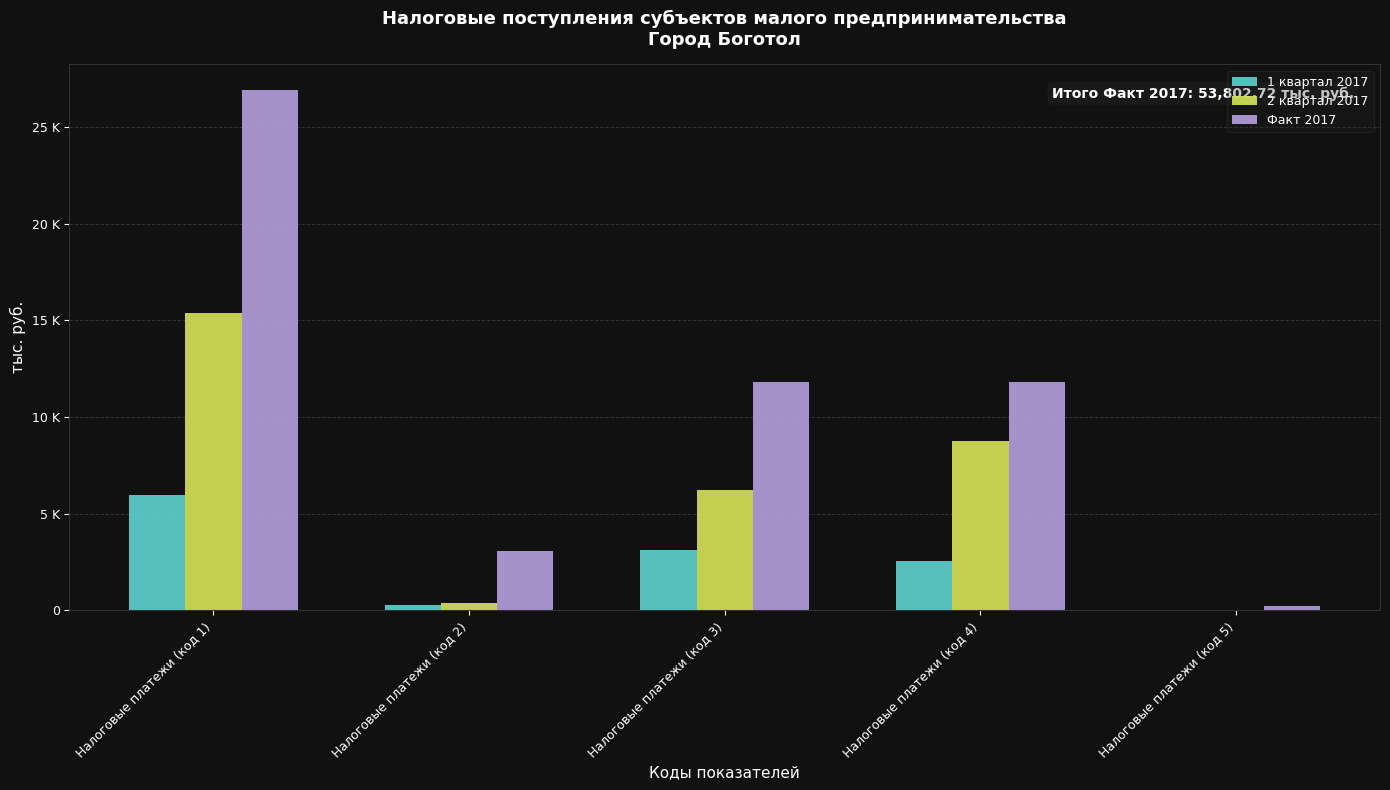

Does the chart contain stacked bars?

No